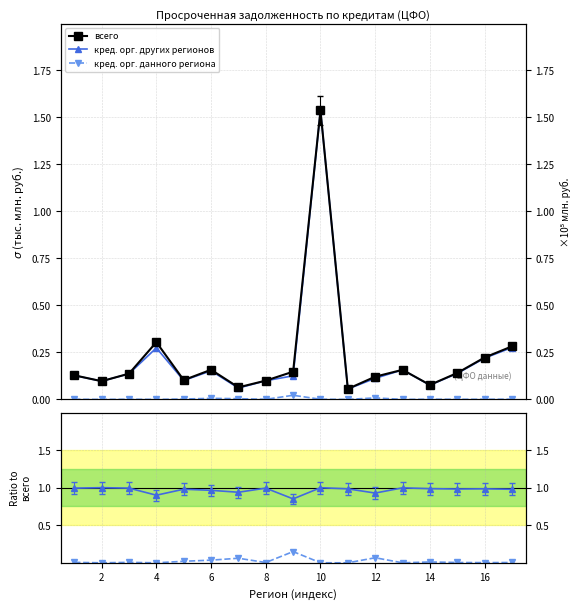

At which category does the chart reach its minimum across all series?

2